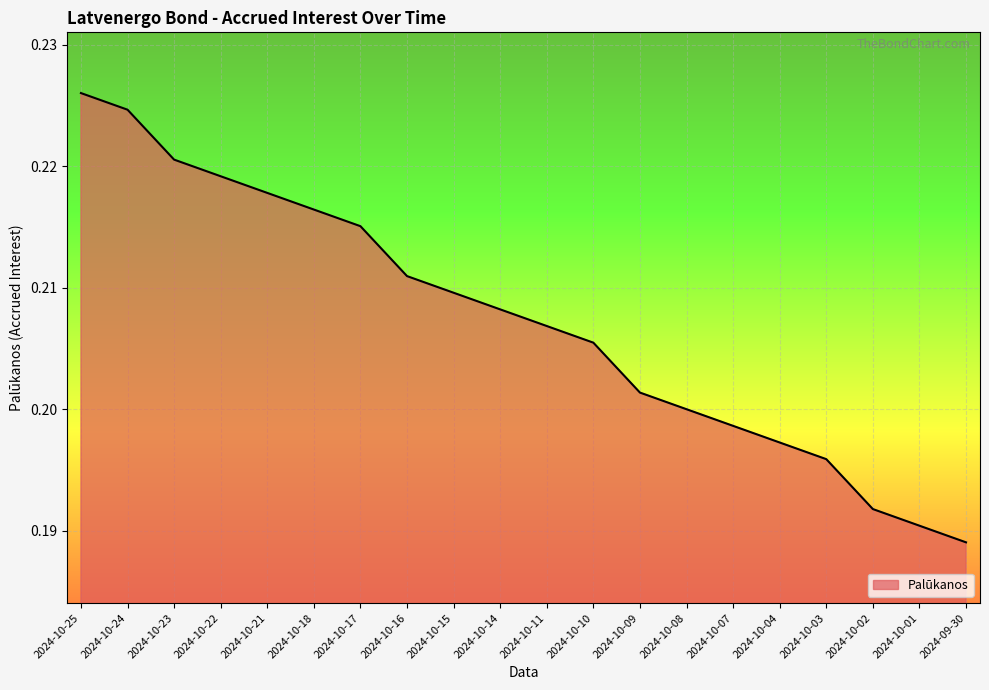

List the labels in order of value, largest first.

2024-10-25, 2024-10-24, 2024-10-23, 2024-10-22, 2024-10-21, 2024-10-18, 2024-10-17, 2024-10-16, 2024-10-15, 2024-10-14, 2024-10-11, 2024-10-10, 2024-10-09, 2024-10-08, 2024-10-07, 2024-10-04, 2024-10-03, 2024-10-02, 2024-10-01, 2024-09-30